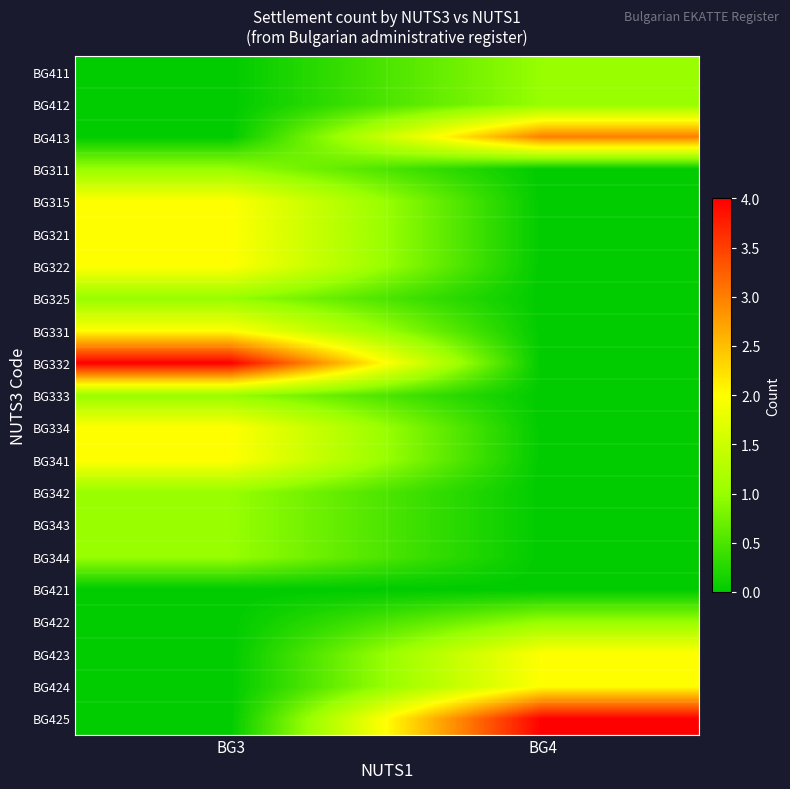

How many series are shown in this chart?

21